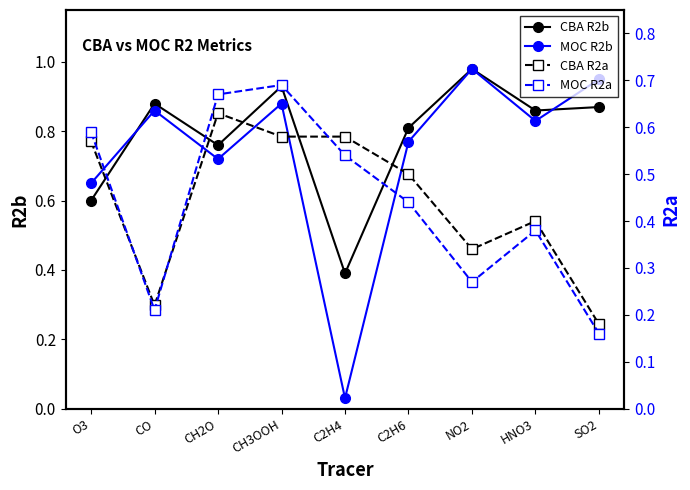

Does the chart have visible grid lines?

No